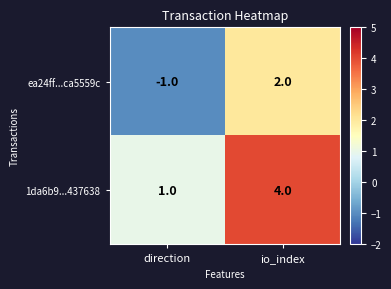

Where is ea24ff...ca5559c nearest to the value 0?

direction